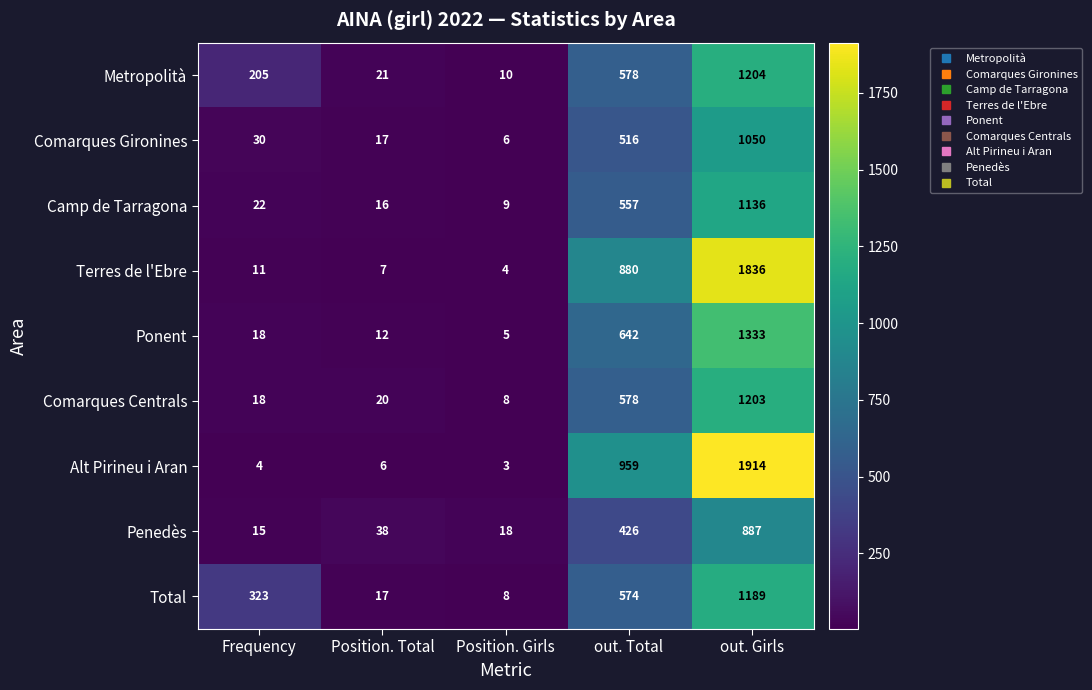

Which series has the widest spread of values?

Alt Pirineu i Aran